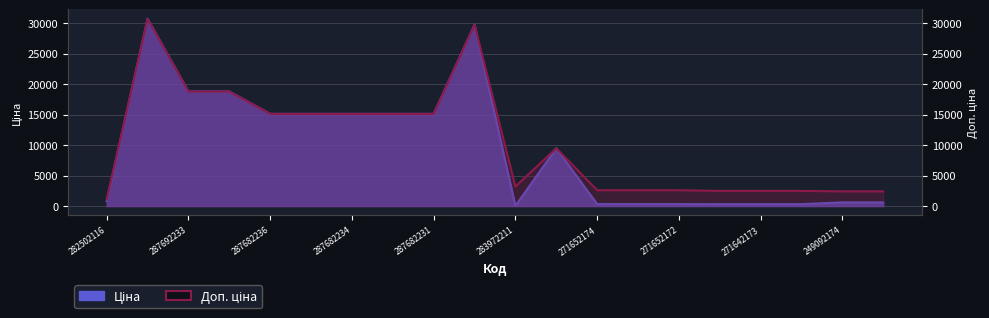

At which category does the chart reach its peak across all series?

287712232